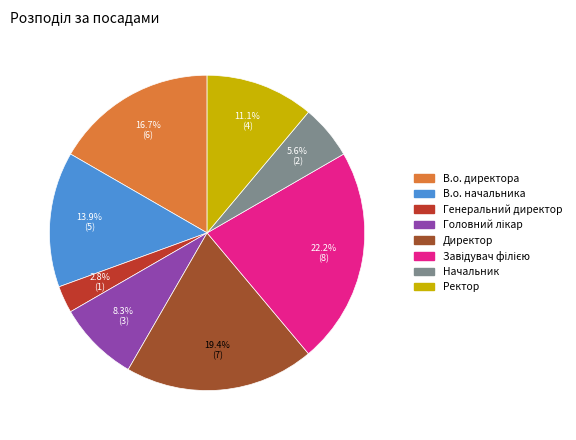

What is the smallest slice in the pie chart?

Генеральний директор